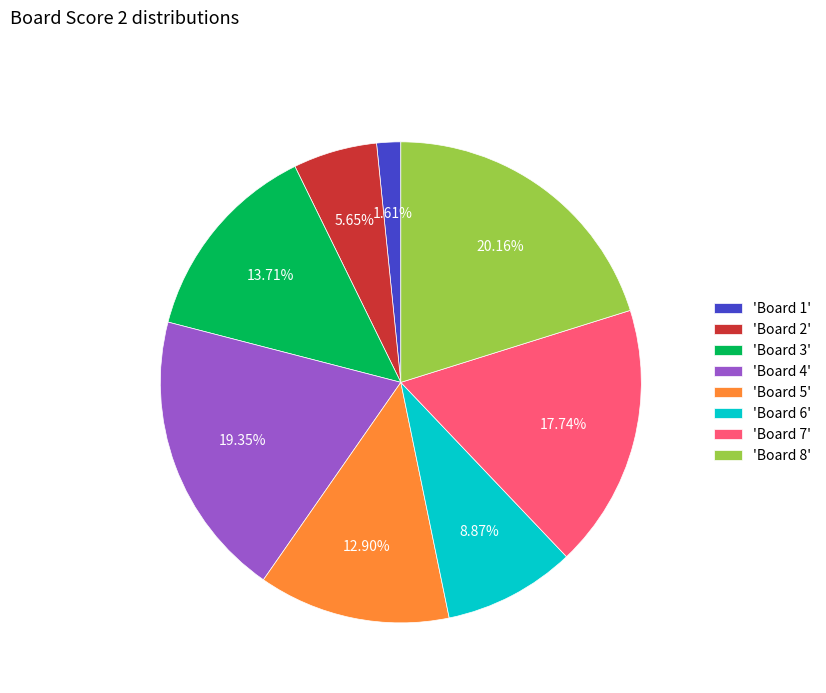

How many segments does this pie chart have?

8